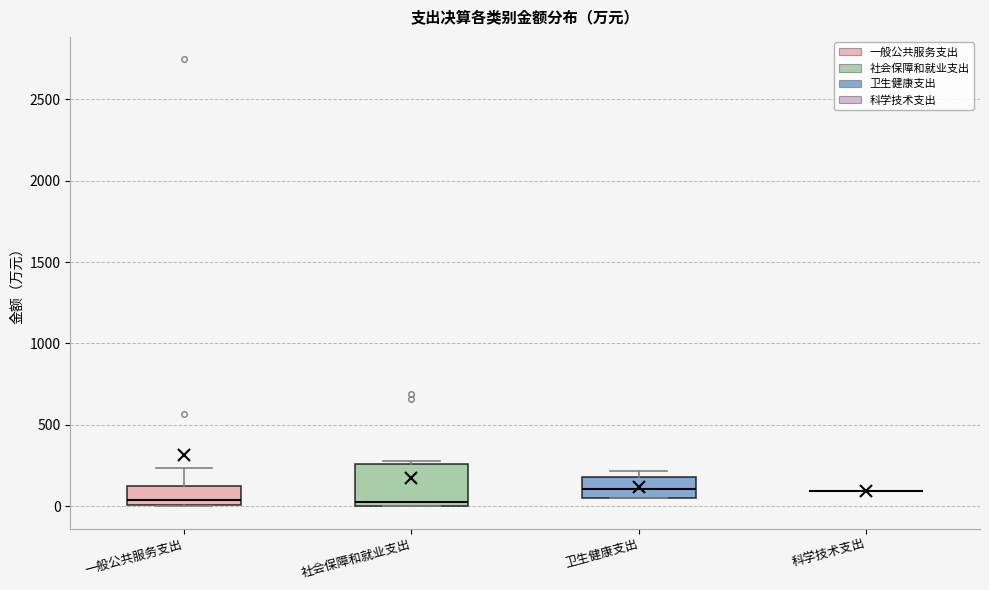

Reading left to right, transcribe this box plot: for each box, give where its median line is, the range the box spans, and where its two whiskers end, as read against the y-axis. The values are not printed on the chart, so give them approximately, as read against the axis.

一般公共服务支出: median 50, box 0 to 100, whiskers 0 to 250
社会保障和就业支出: median 50, box 0 to 250, whiskers 0 to 300
卫生健康支出: median 100, box 50 to 200, whiskers 50 to 200 (just above the box's upper edge)
科学技术支出: box collapsed to a line at 100, whiskers 100 to 100